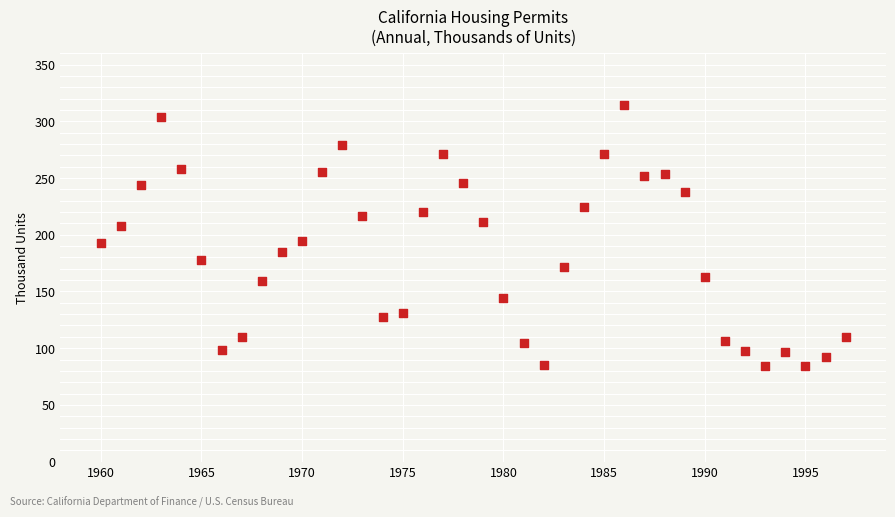

What is the range of Y values (max minus min)?

230.8